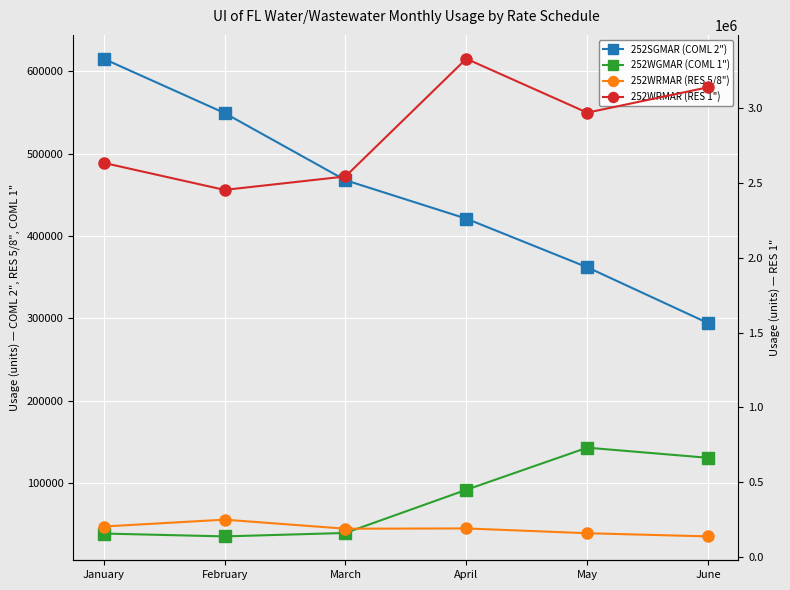

Between February and March, which series saw the biggest shift?

252WRMAR (RES 1")